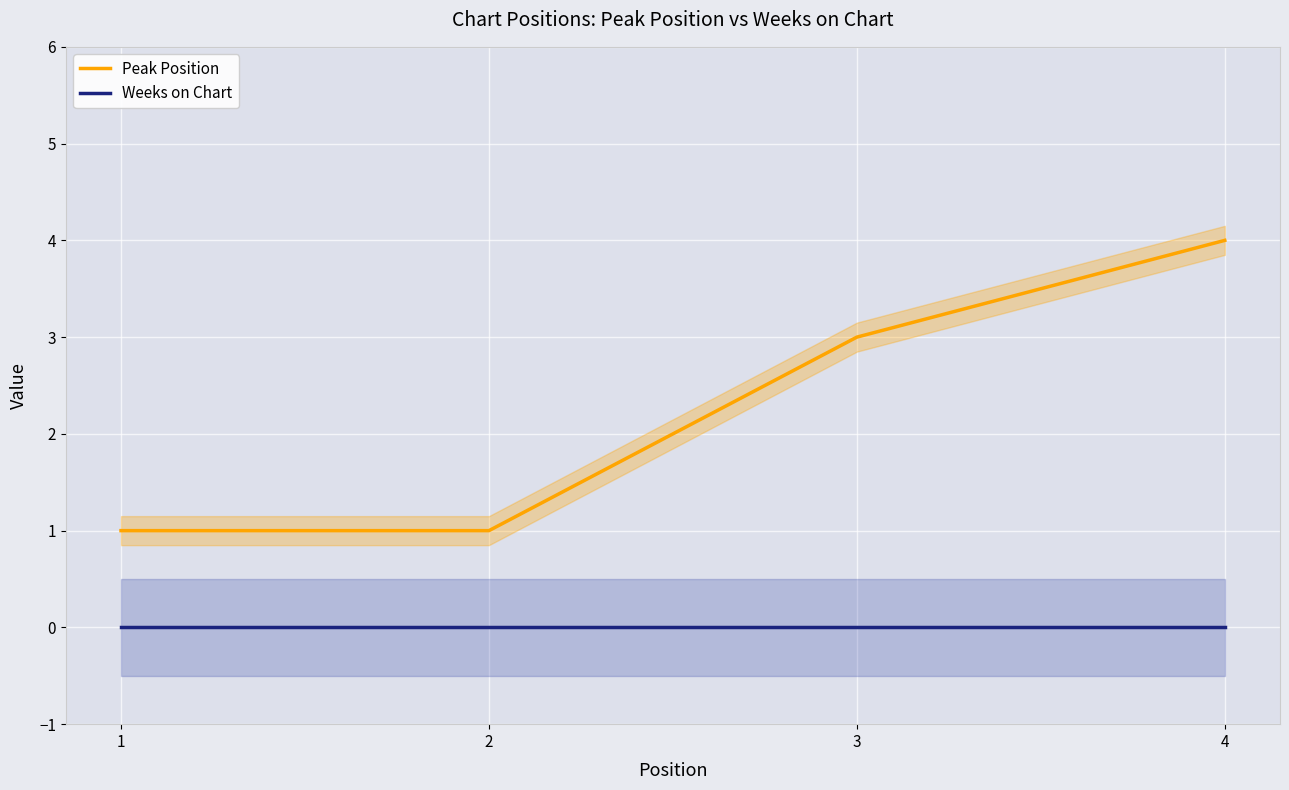

Which category has the lowest value in the Weeks on Chart series?

1